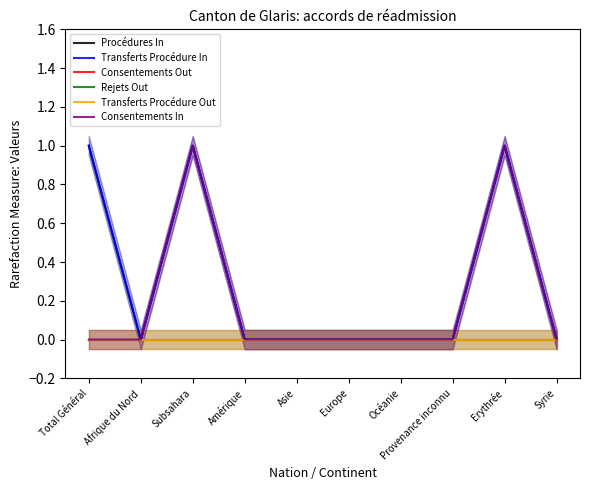

The value of Transferts Procédure In at Océanie is 1. True or false?

False